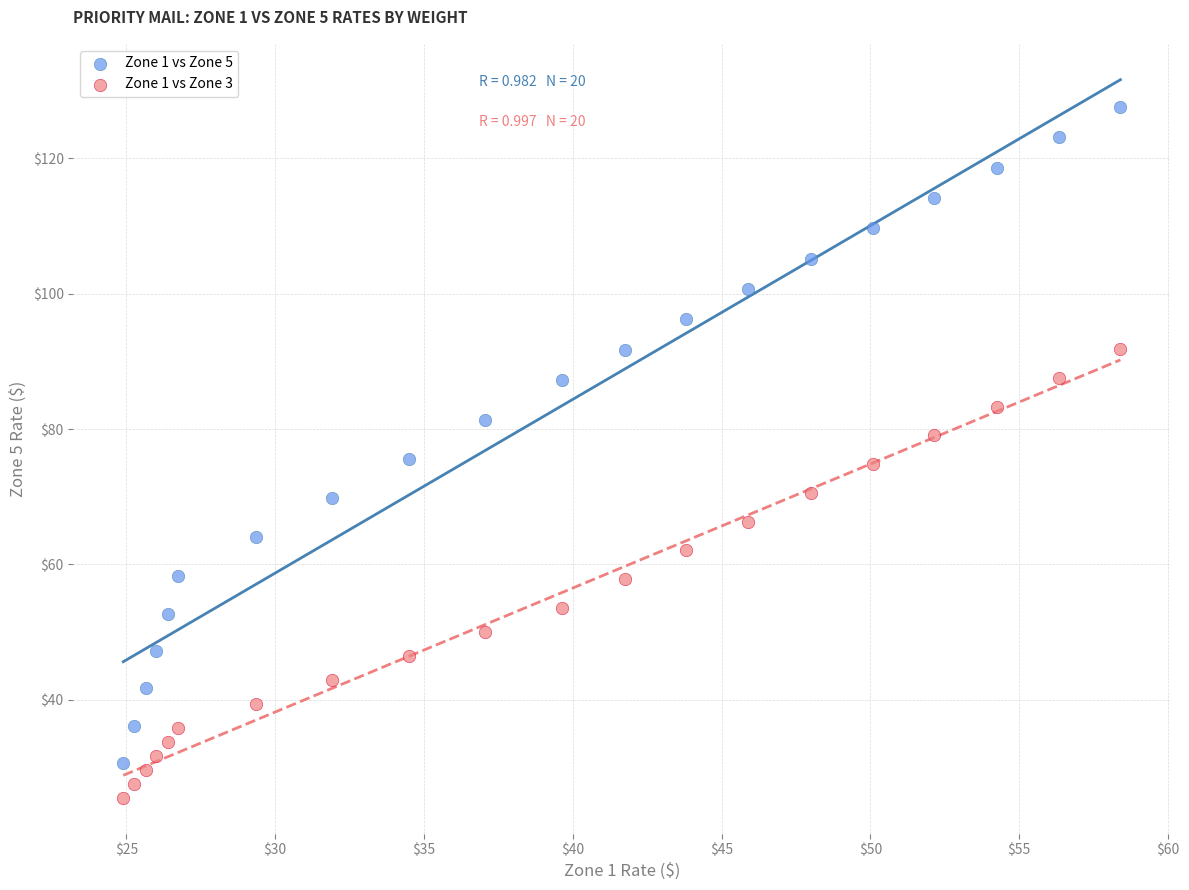

What are all the series names shown in the legend?

Zone 1 vs Zone 5, Zone 1 vs Zone 3